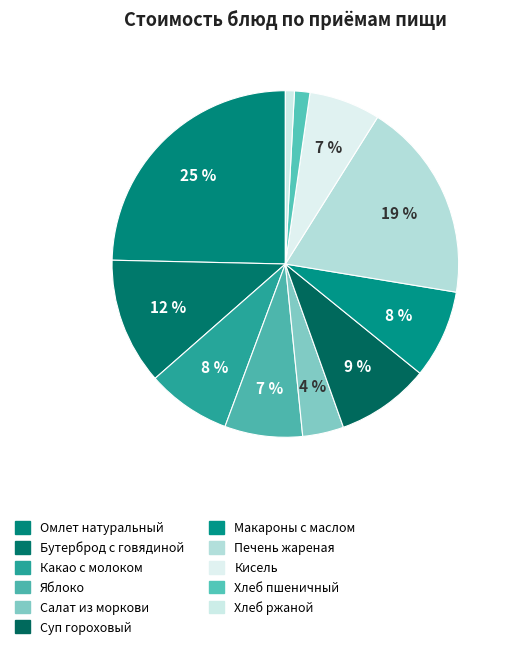

Does Суп гороховый account for over 50% of the chart?

No